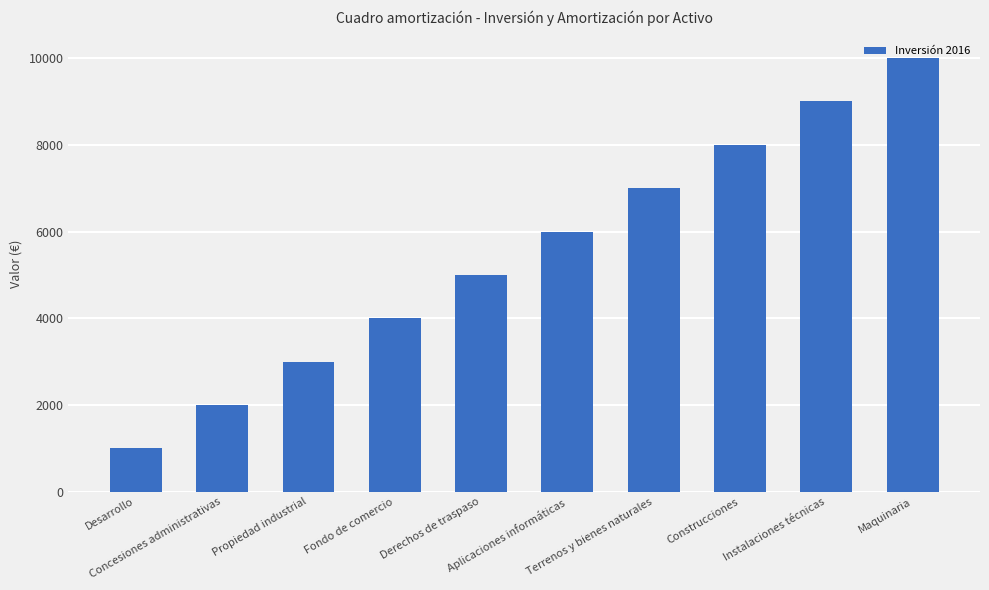

At which category does the chart reach its peak across all series?

Maquinaria